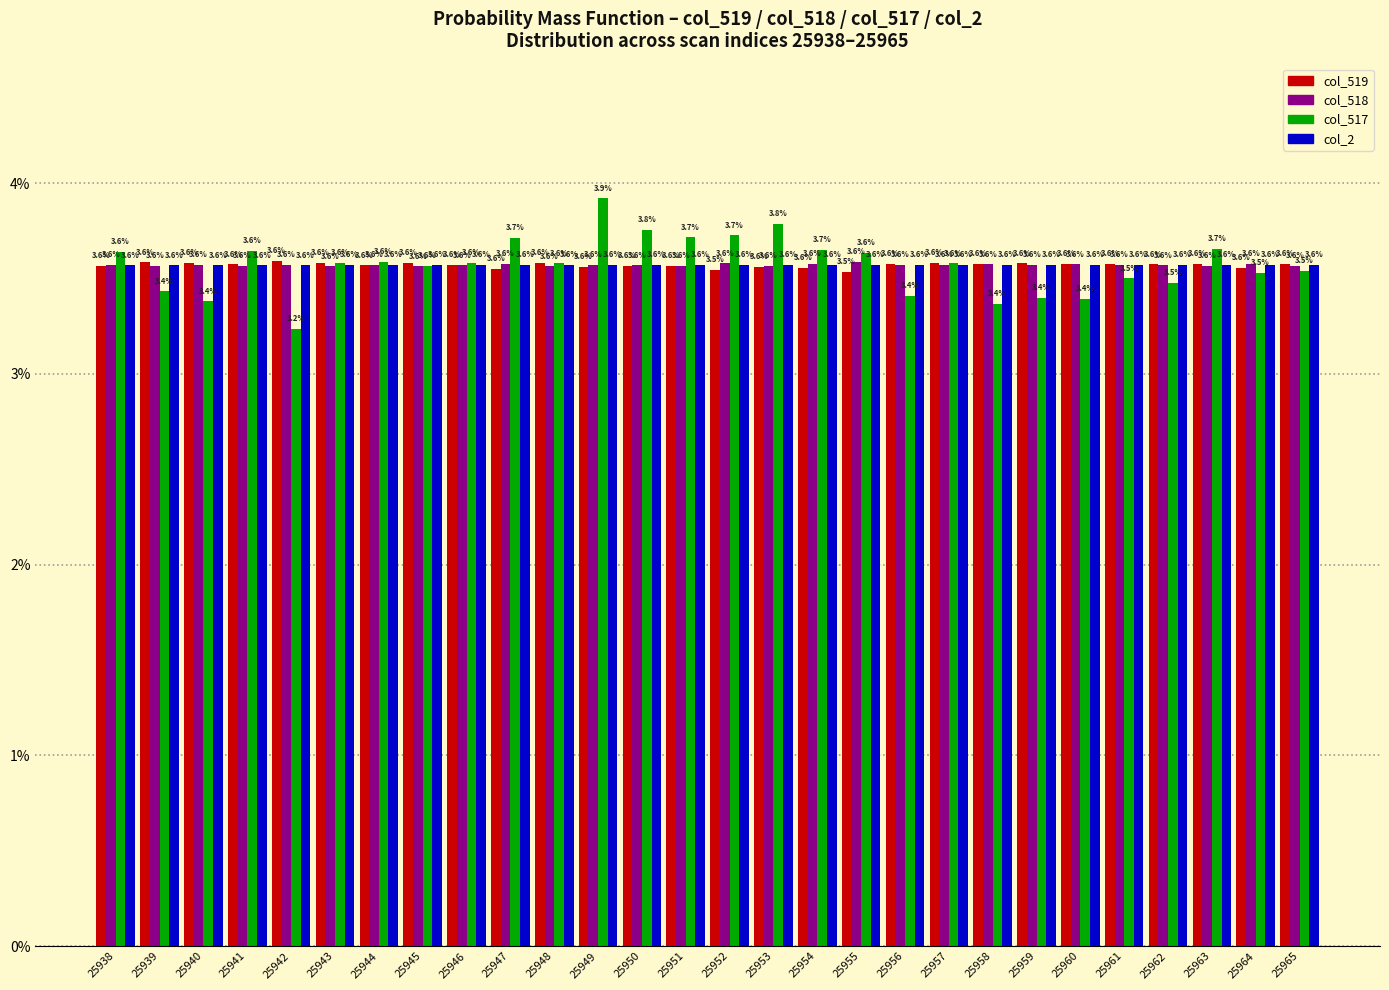

Reading left to right, extract all data points from this chart.

col_519: 3.6	3.6	3.6	3.6	3.6	3.6	3.6	3.6	3.6	3.6	3.6	3.6	3.6	3.6	3.5	3.6	3.6	3.5	3.6	3.6	3.6	3.6	3.6	3.6	3.6	3.6	3.6	3.6
col_518: 3.6	3.6	3.6	3.6	3.6	3.6	3.6	3.6	3.6	3.6	3.6	3.6	3.6	3.6	3.6	3.6	3.6	3.6	3.6	3.6	3.6	3.6	3.6	3.6	3.6	3.6	3.6	3.6
col_517: 3.6	3.4	3.4	3.6	3.2	3.6	3.6	3.6	3.6	3.7	3.6	3.9	3.8	3.7	3.7	3.8	3.7	3.6	3.4	3.6	3.4	3.4	3.4	3.5	3.5	3.7	3.5	3.5
col_2: 3.6	3.6	3.6	3.6	3.6	3.6	3.6	3.6	3.6	3.6	3.6	3.6	3.6	3.6	3.6	3.6	3.6	3.6	3.6	3.6	3.6	3.6	3.6	3.6	3.6	3.6	3.6	3.6